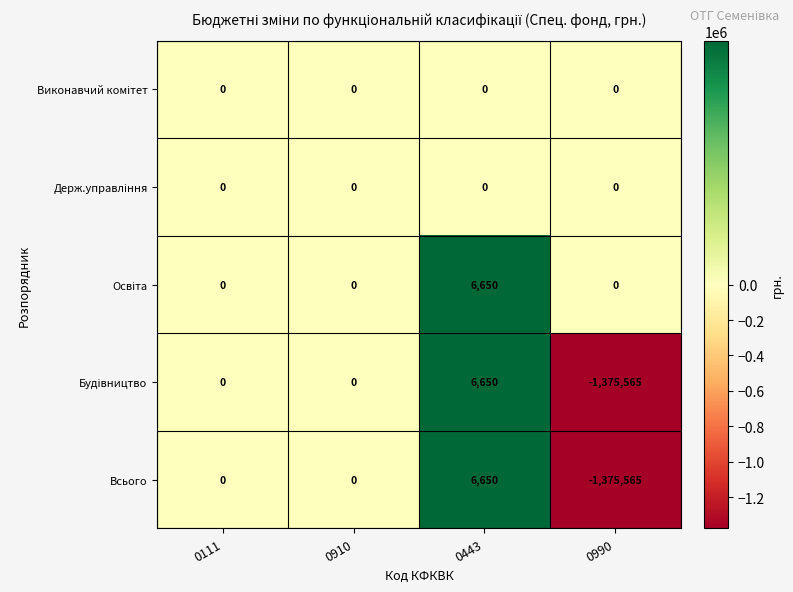

At which category does the chart reach its peak across all series?

0443